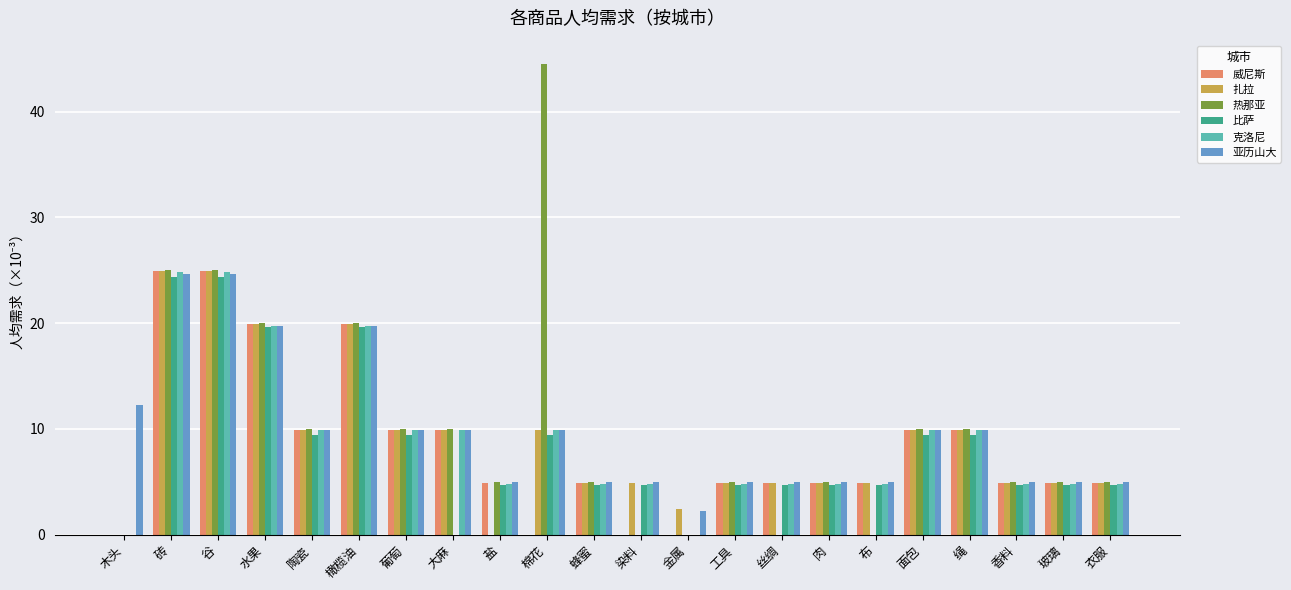

Between 谷 and 工具, which series saw the biggest shift?

克洛尼